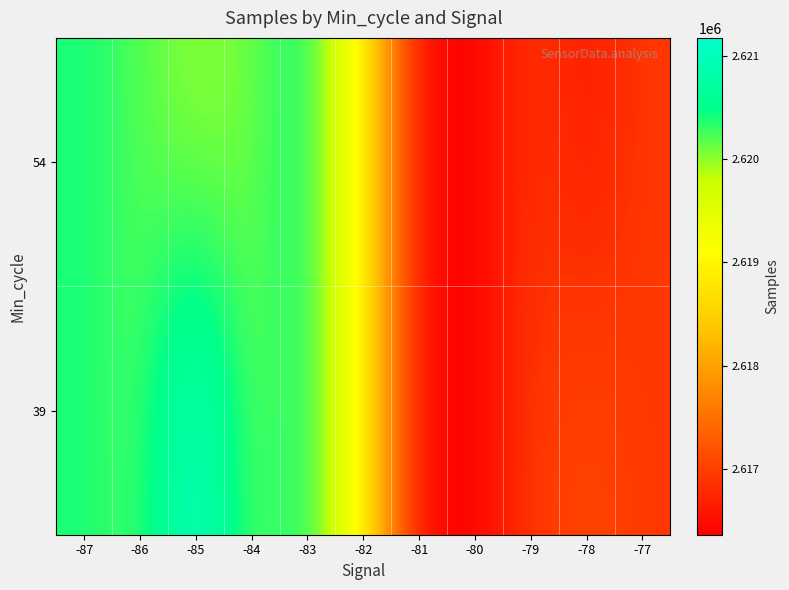

Reading left to right, what are all the values shown in this chart?

39: -87=2620412.0	-86=2620204.1	-85=2621176.0	-84=2620106.3	-83=2620505.0	-82=2618996.5	-81=2616414.0	-80=2616361.0	-79=2616920.0	-78=2617106.0	-77=2616931.0
54: -87=2620412.0	-86=2620204.1	-85=2619977.5	-84=2620106.3	-83=2620505.0	-82=2618996.5	-81=2616414.0	-80=2616361.0	-79=2616920.0	-78=2616602.8	-77=2616931.0